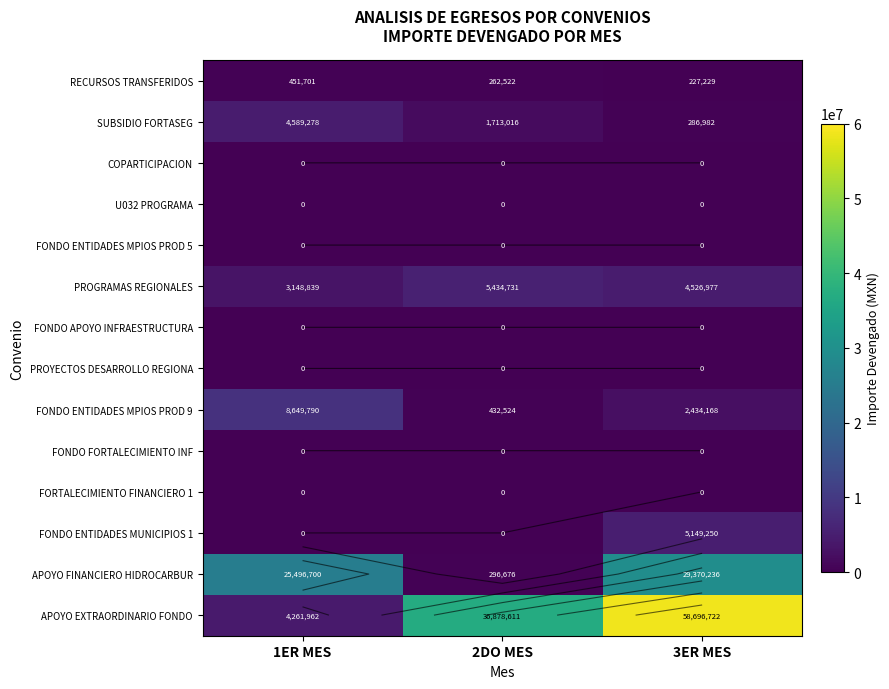

What is the difference between the maximum and minimum values in the FONDO ENTIDADES MUNICIPIOS 1 series?

5149250.1